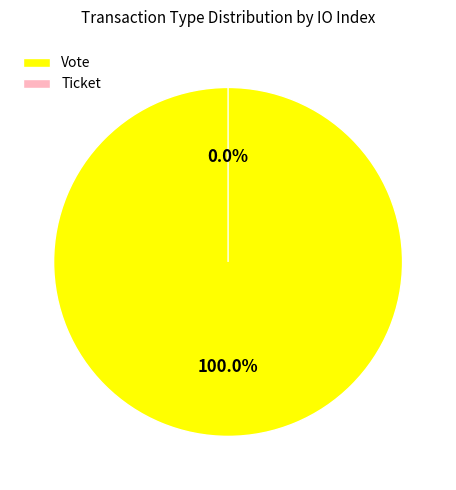

To the nearest percent, what percentage of the pie is Vote?

100%